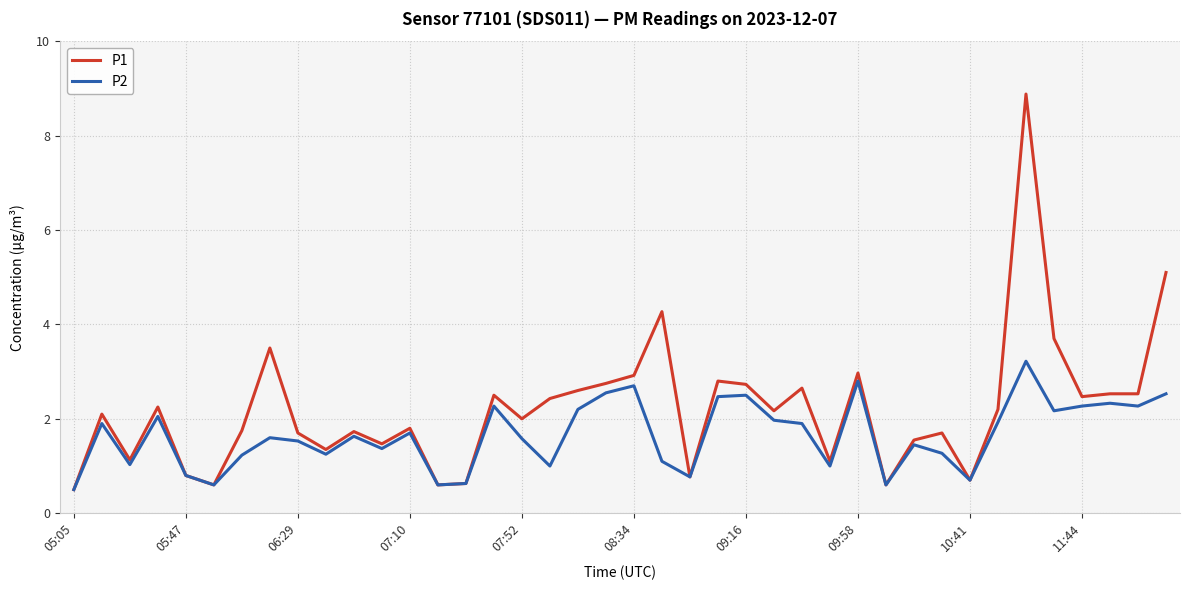

What is the minimum value shown in the chart?

0.5